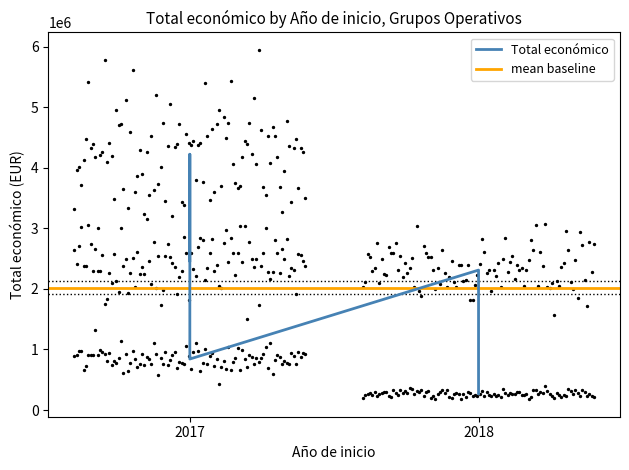

What is the change in value from 2017 to 2017?

+1757853